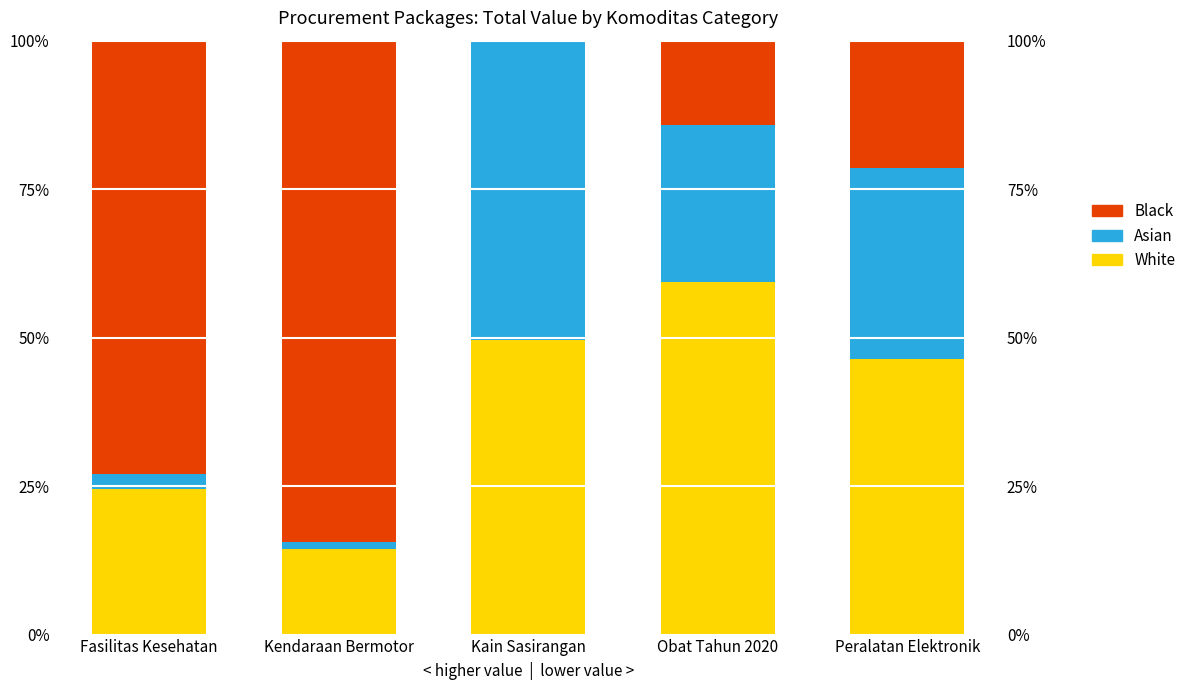

What is the difference between the maximum and minimum values in the Asian series?

49.2